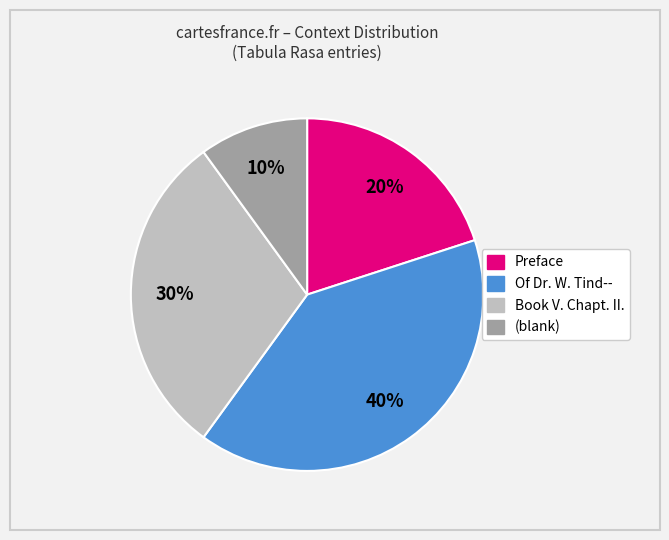

Is there any slice that represents more than half of the pie?

No